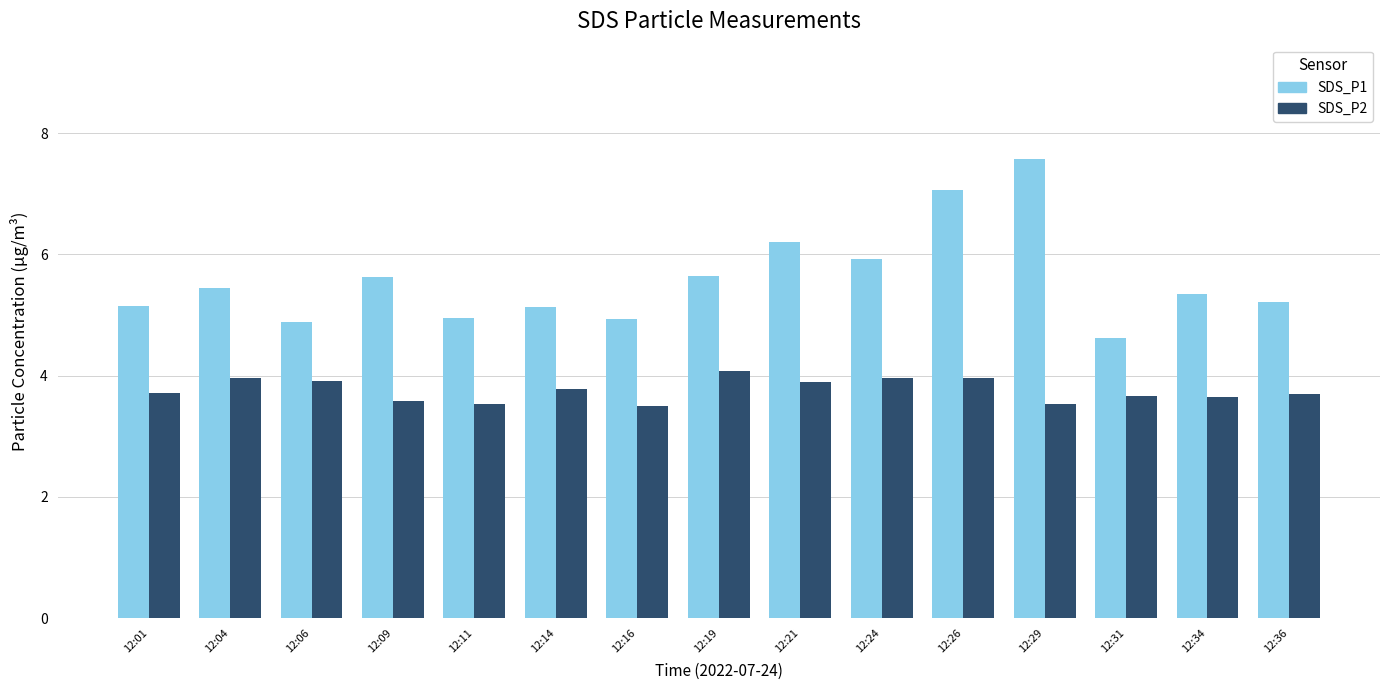

What is the value of the SDS_P2 bar at the 4th from the left?

3.6